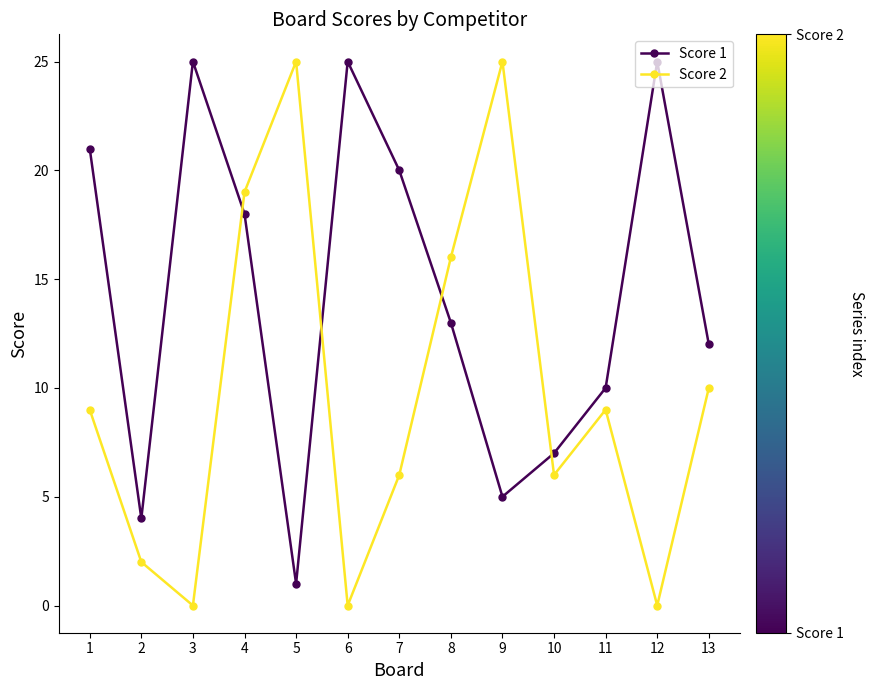

How many values in the Score 2 series are below 9?

6